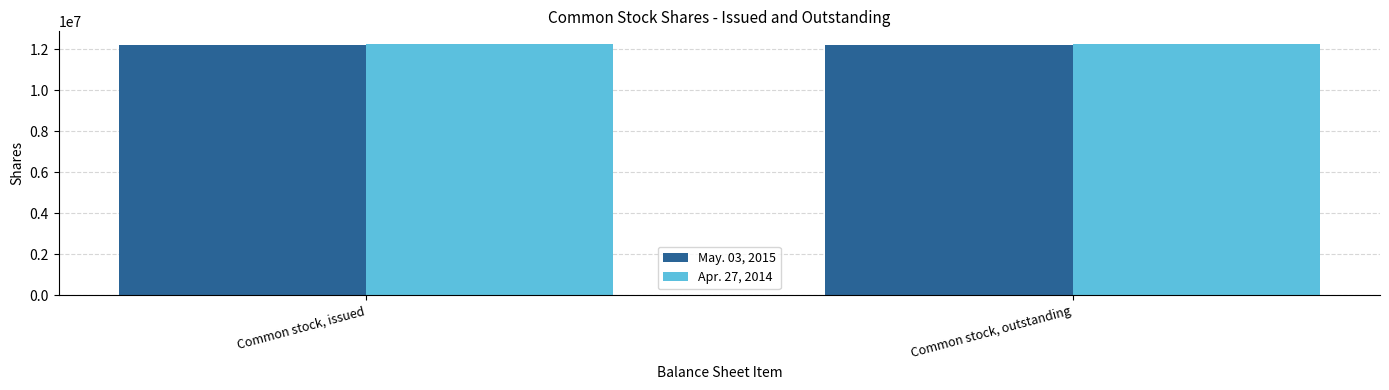

What is the value of the Apr. 27, 2014 bar at the 2nd from the left?

12250030